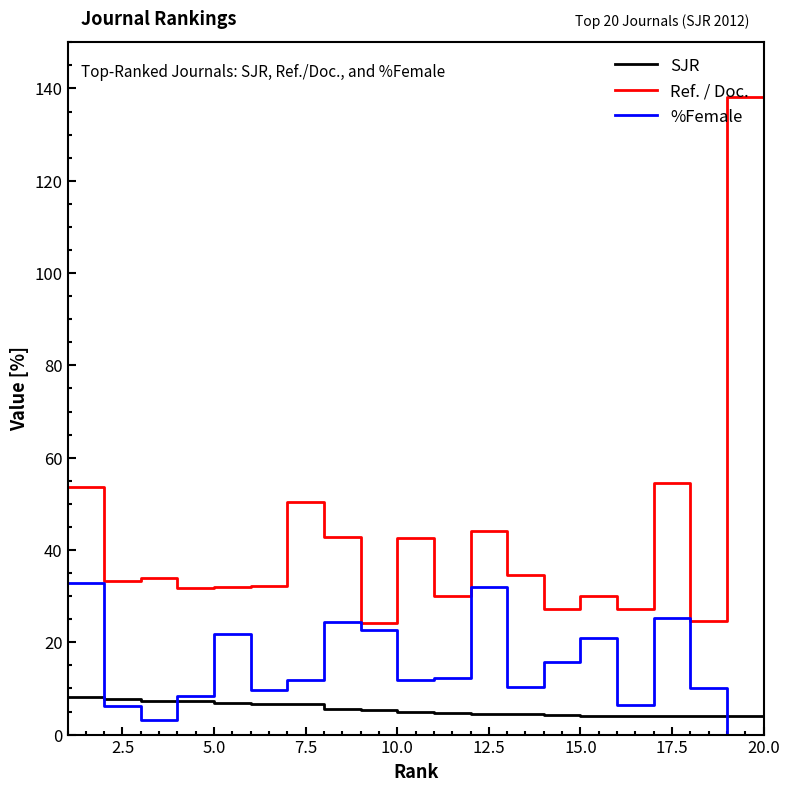

What is the maximum value for Ref. / Doc.?

138.2